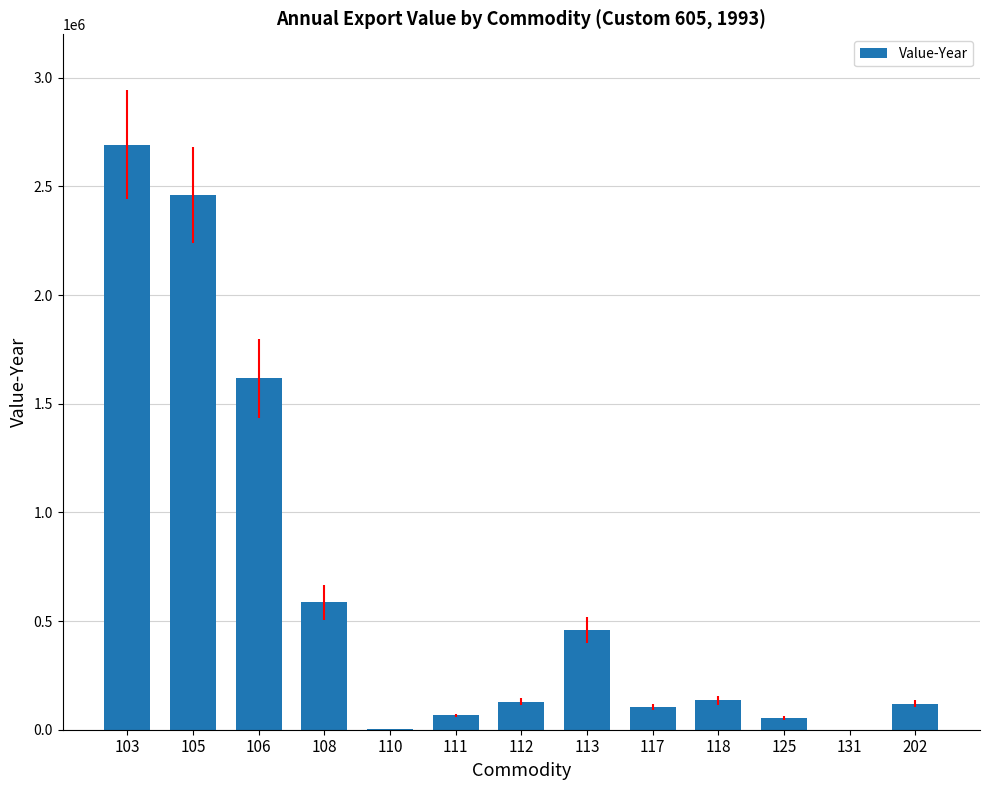

Is it true that the value at 117 is 104089?

True